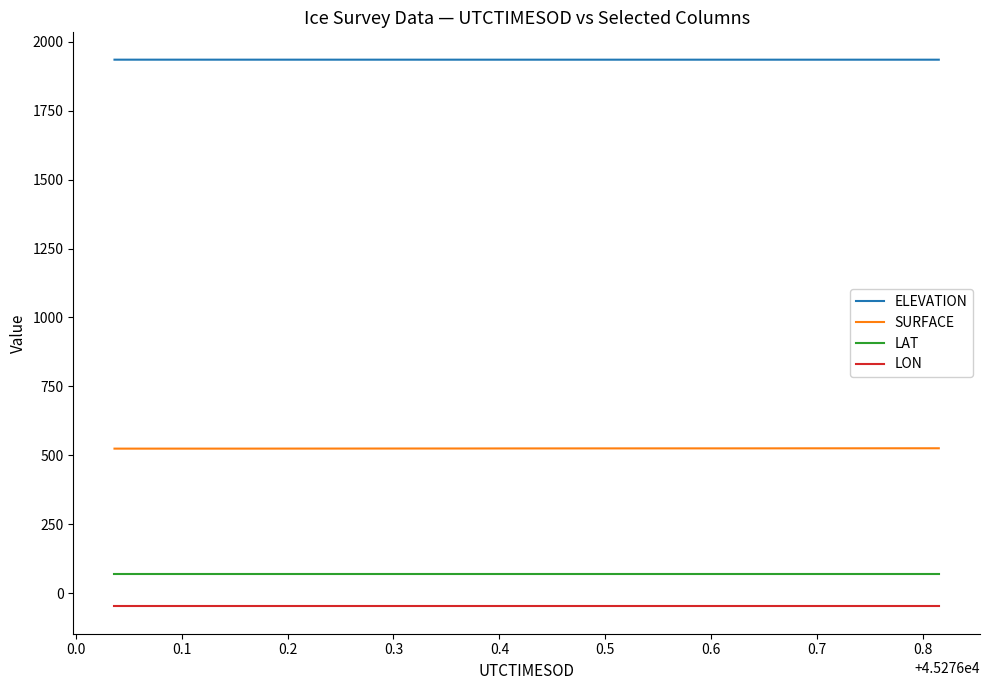

List the series in order of their peak value, highest first.

ELEVATION, SURFACE, LAT, LON